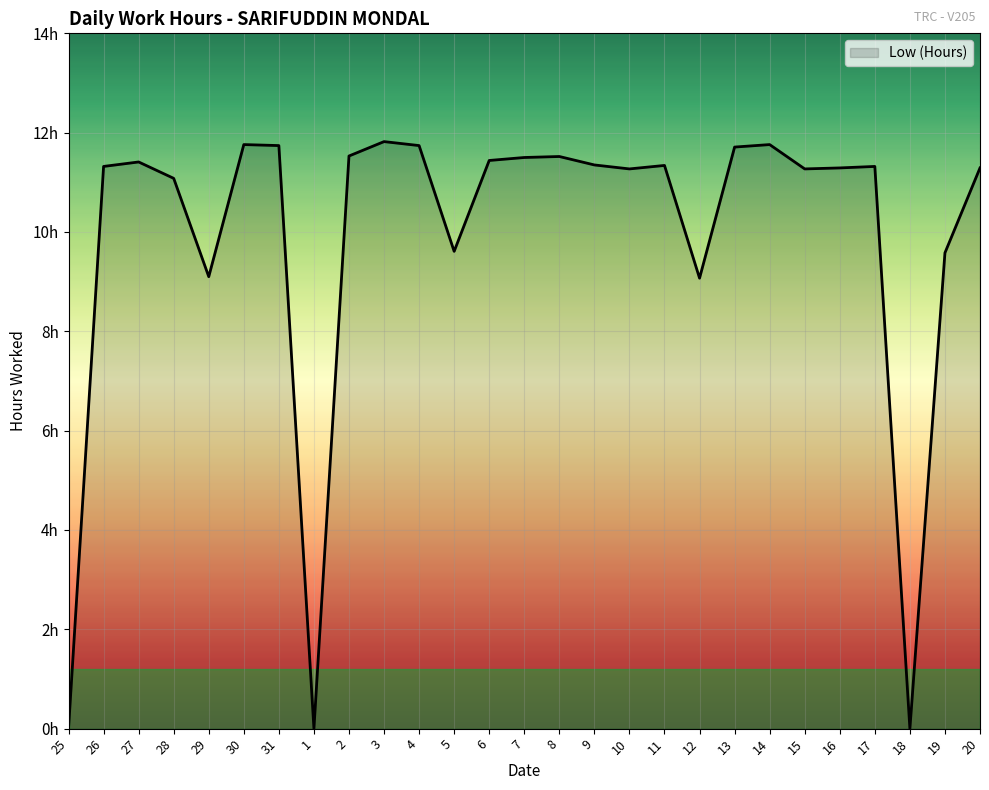

Which category has the lowest value across all series?

25